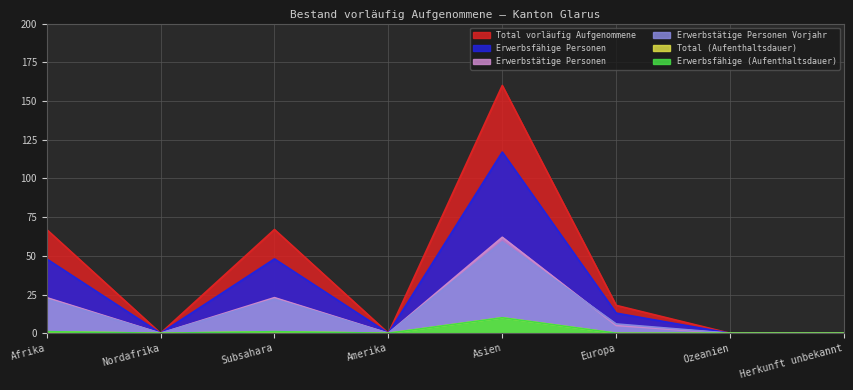

At Europa, list the series in order from largest to smallest.

Total vorläufig Aufgenommene, Erwerbsfähige Personen, Erwerbstätige Personen Vorjahr, Erwerbstätige Personen, Total (Aufenthaltsdauer), Erwerbsfähige (Aufenthaltsdauer)